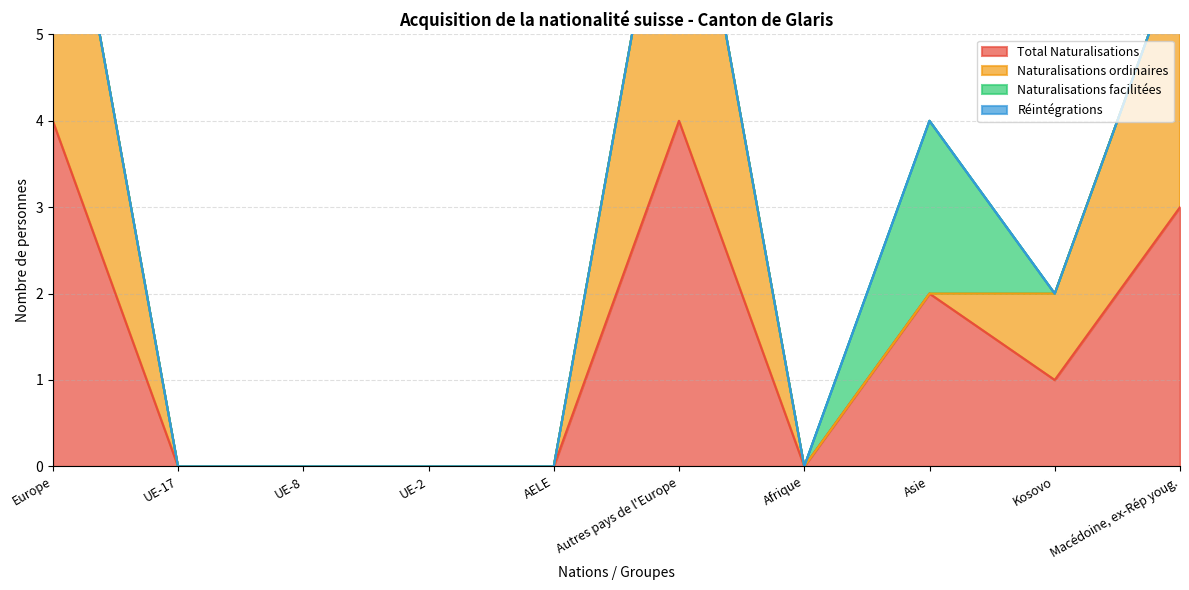

What is the maximum value for Total Naturalisations?

4